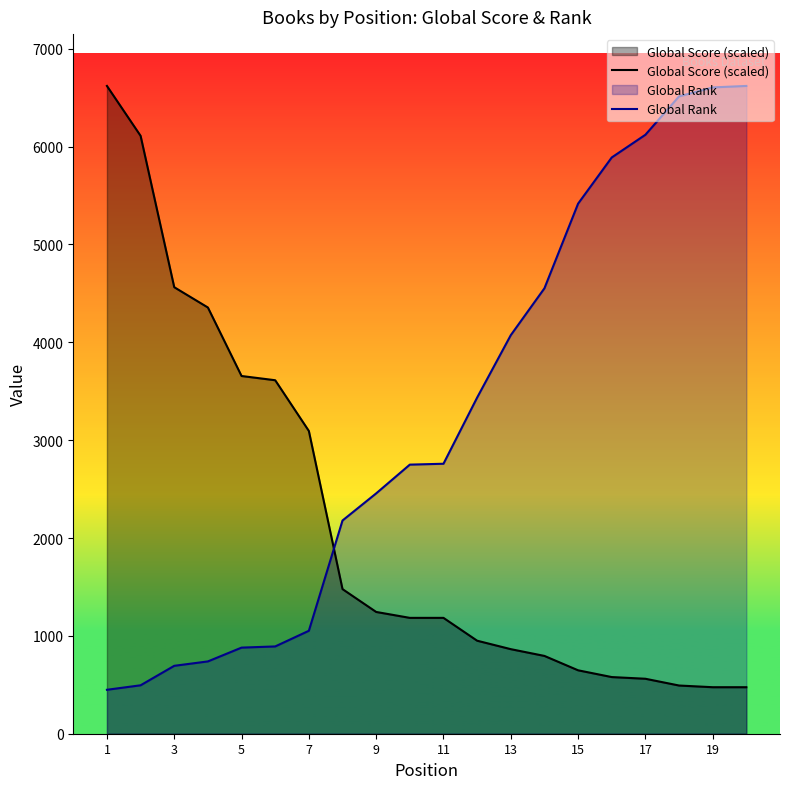

How many distinct data groups are displayed?

2